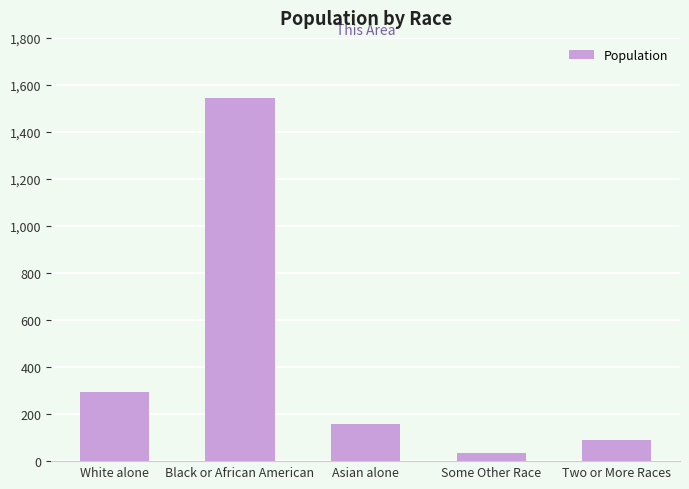

Which has a higher value, Two or More Races or Asian alone?

Asian alone